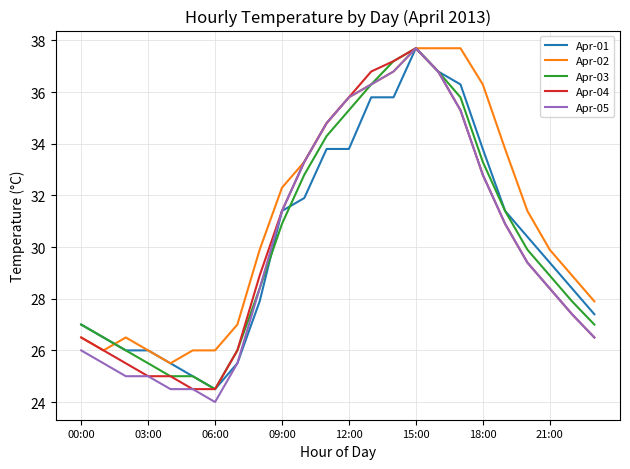

Which series has the largest total across all categories?

Apr-02